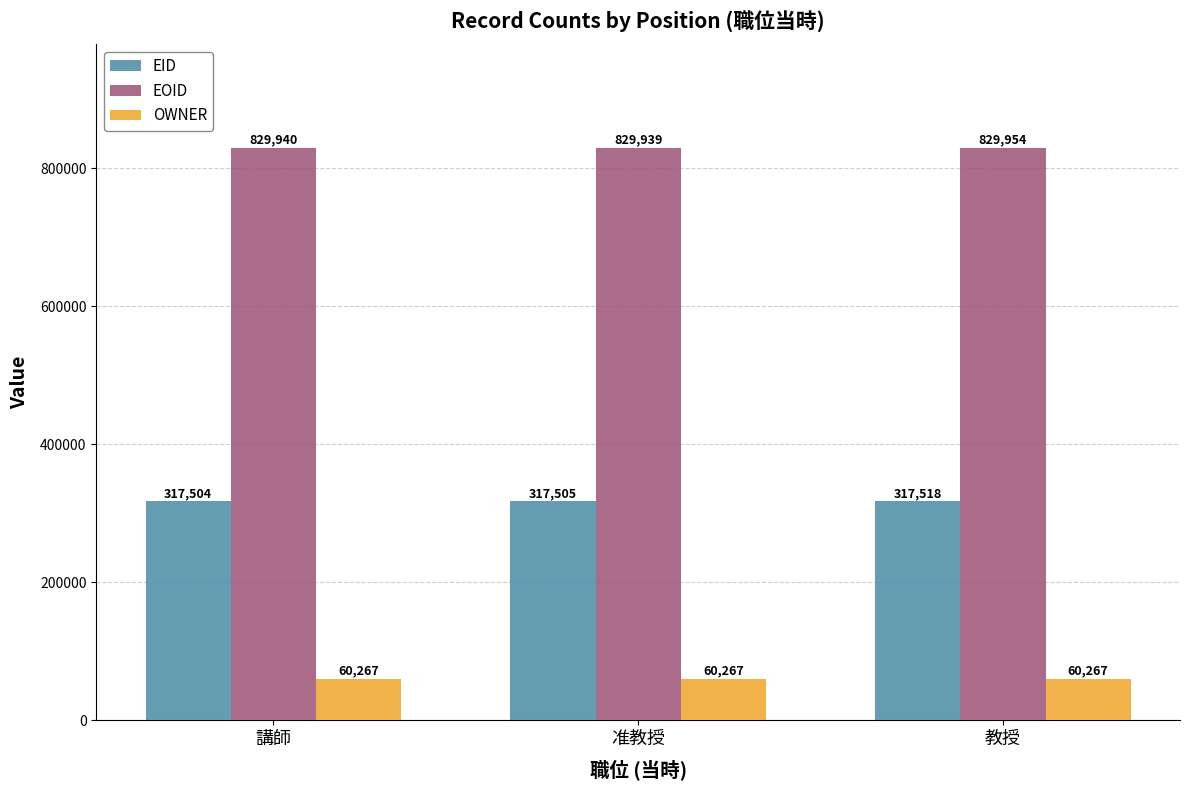

Which series has the widest spread of values?

EOID